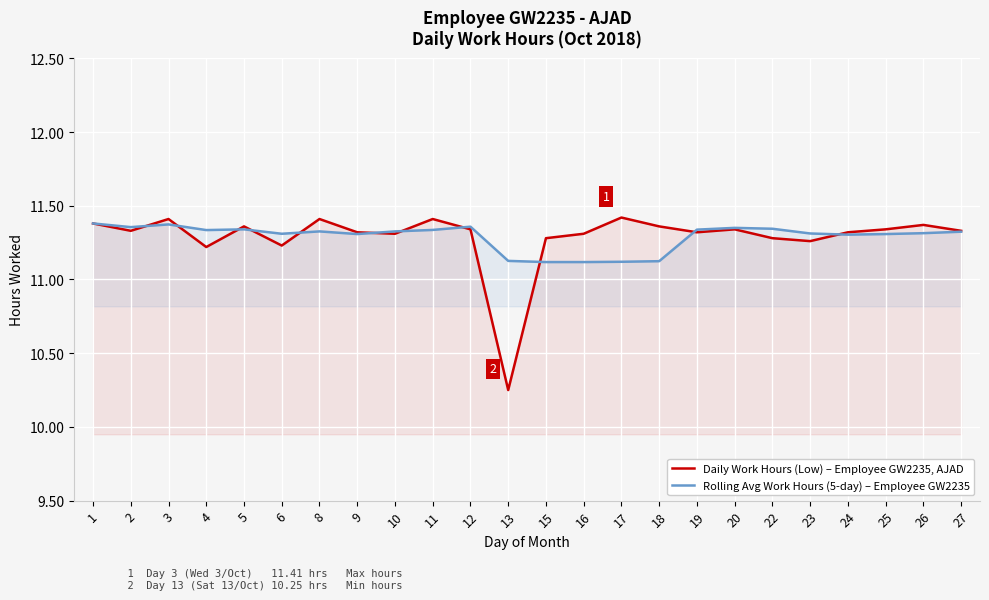

Where do Daily Work Hours (Low) – Employee GW2235, AJAD and Rolling Avg Work Hours (5-day) – Employee GW2235 first cross each other?

2 and 3